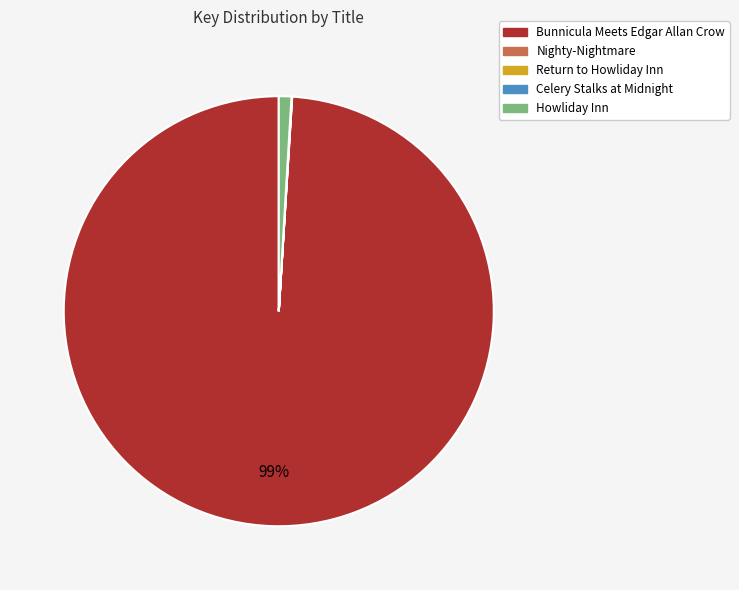

What is the largest slice in the pie chart?

Bunnicula Meets Edgar Allan Crow